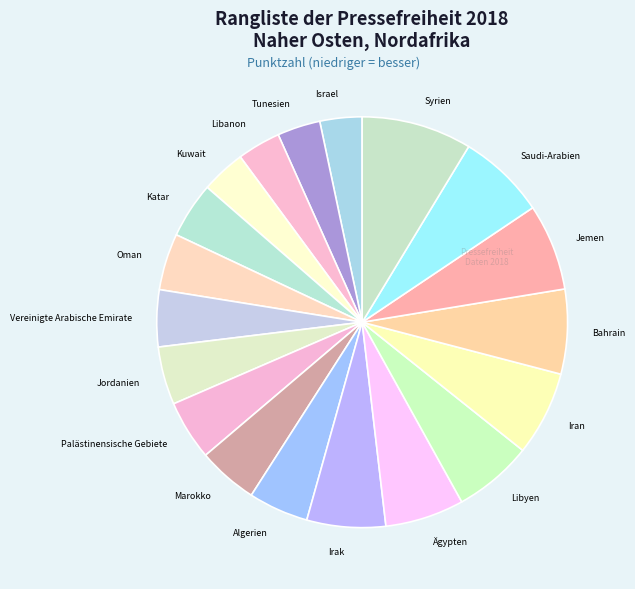

Does Libyen represent more than half of the total?

No